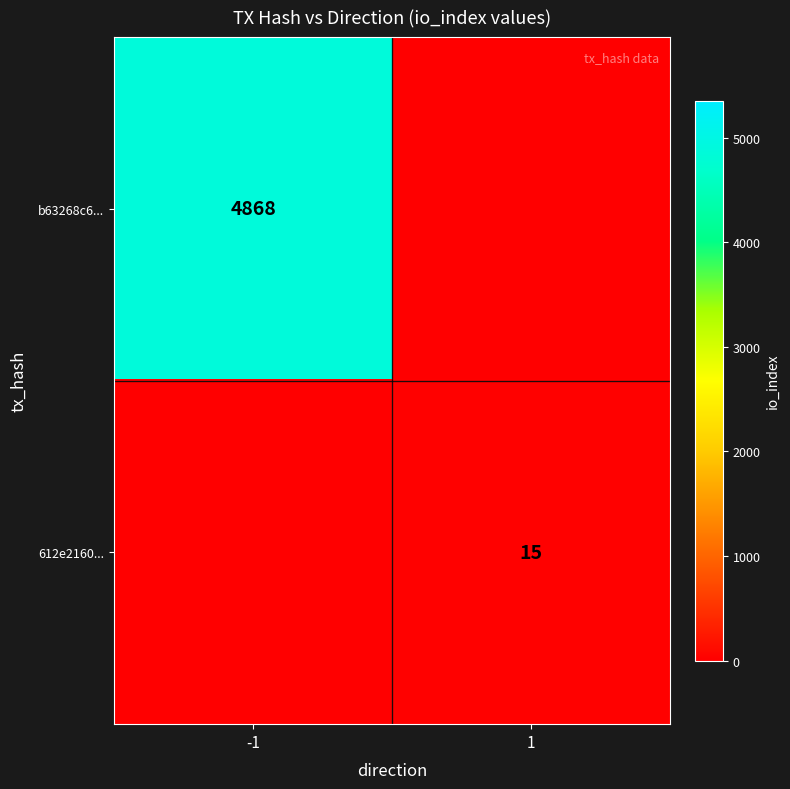

True or false: 612e2160... has a value of 15 at 1.

True